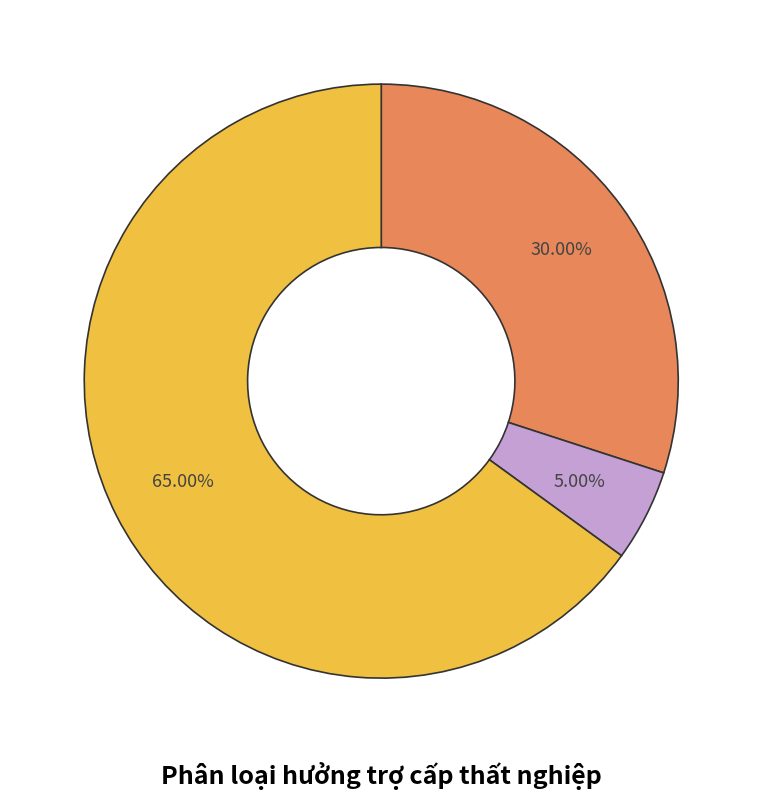

Is there any slice that represents more than half of the pie?

Yes